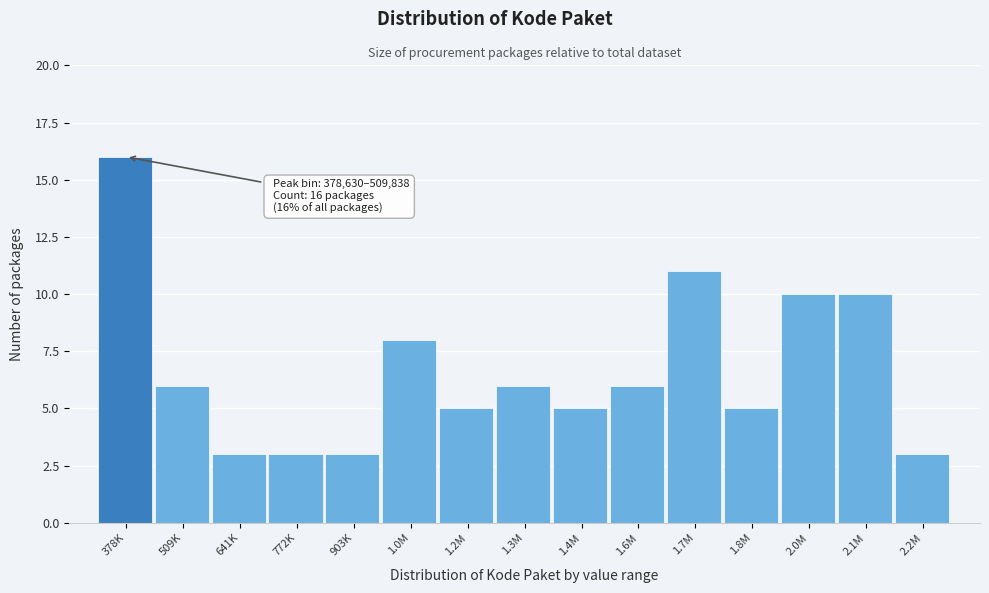

Reading left to right, extract all data points from this chart.

378K=16	509K=6	641K=3	772K=3	903K=3	1.0M=8	1.2M=5	1.3M=6	1.4M=5	1.6M=6	1.7M=11	1.8M=5	2.0M=10	2.1M=10	2.2M=3